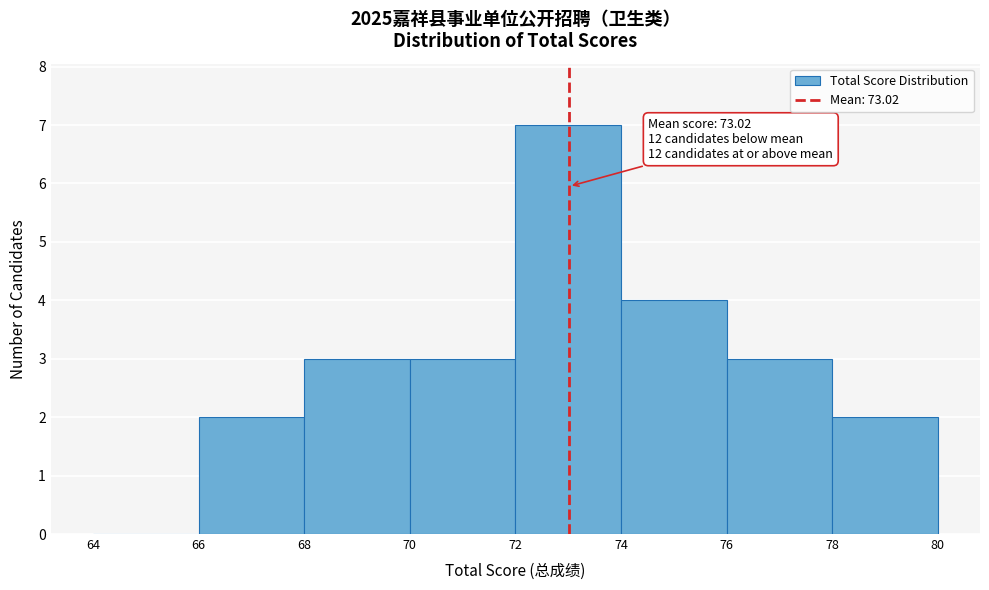

Over which range of the x-axis is the bar tallest?

72 to 74